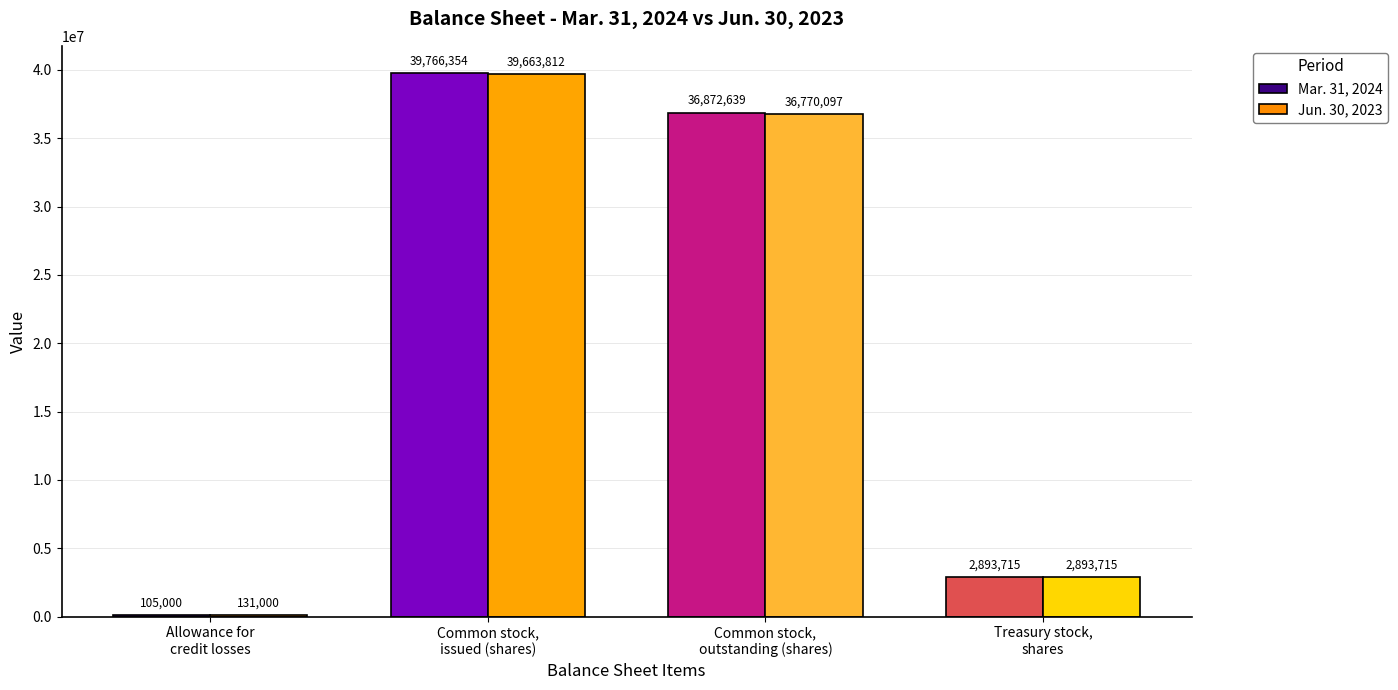

Reading left to right, extract all data points from this chart.

Mar. 31, 2024: 105000	39766354	36872639	2893715
Jun. 30, 2023: 131000	39663812	36770097	2893715